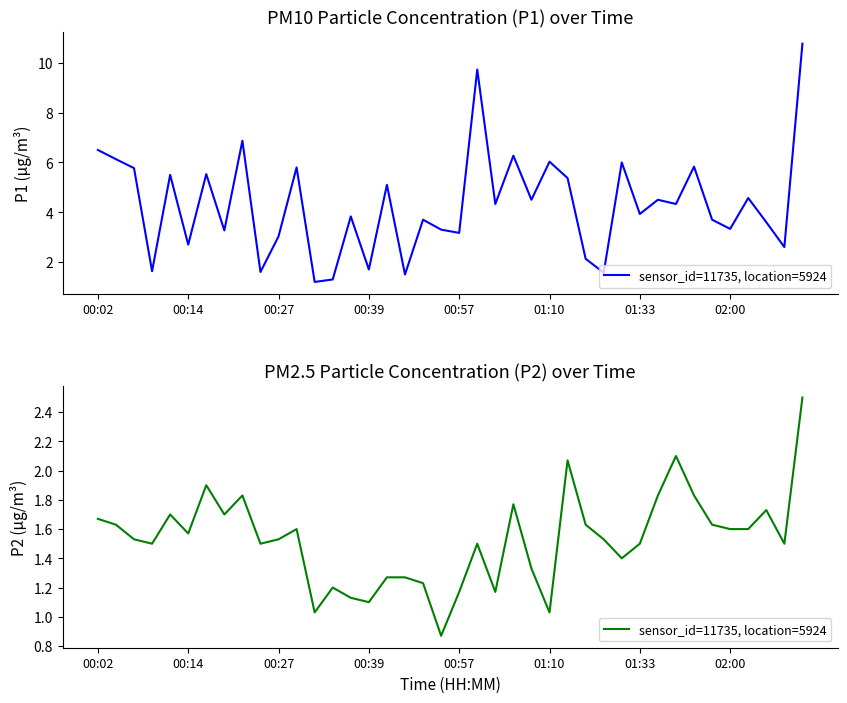

What is the minimum value shown in the chart?

0.9